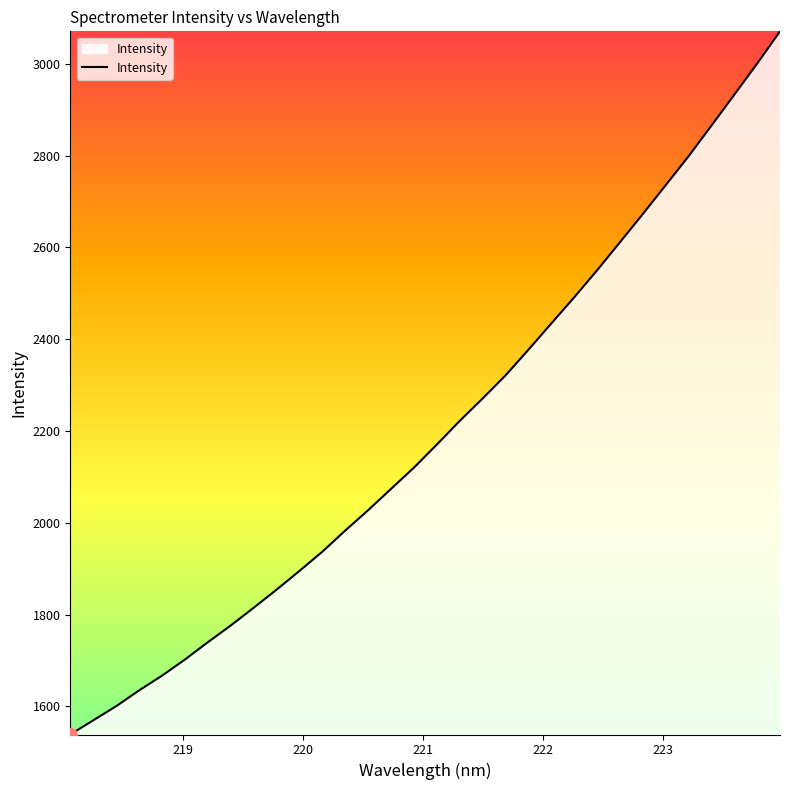

What is the difference between the maximum and minimum values?

1531.4